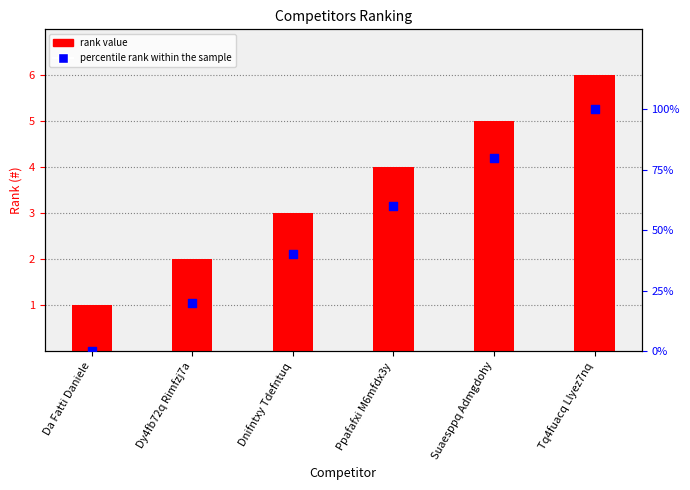

What is the total value across all series at Dy4fb72q Rimfzj7a?

22